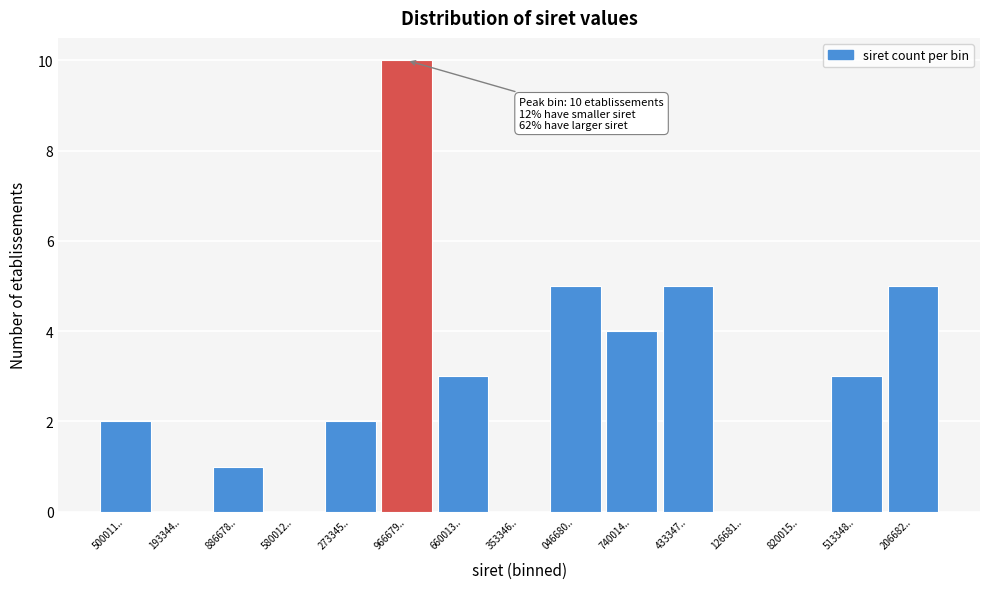

Reading right to left, extract all data points from this chart.

206682..=5	513348..=3	820015..=0	126681..=0	433347..=5	740014..=4	046680..=5	353346..=0	660013..=3	966679..=10	273345..=2	580012..=0	886678..=1	193344..=0	500011..=2